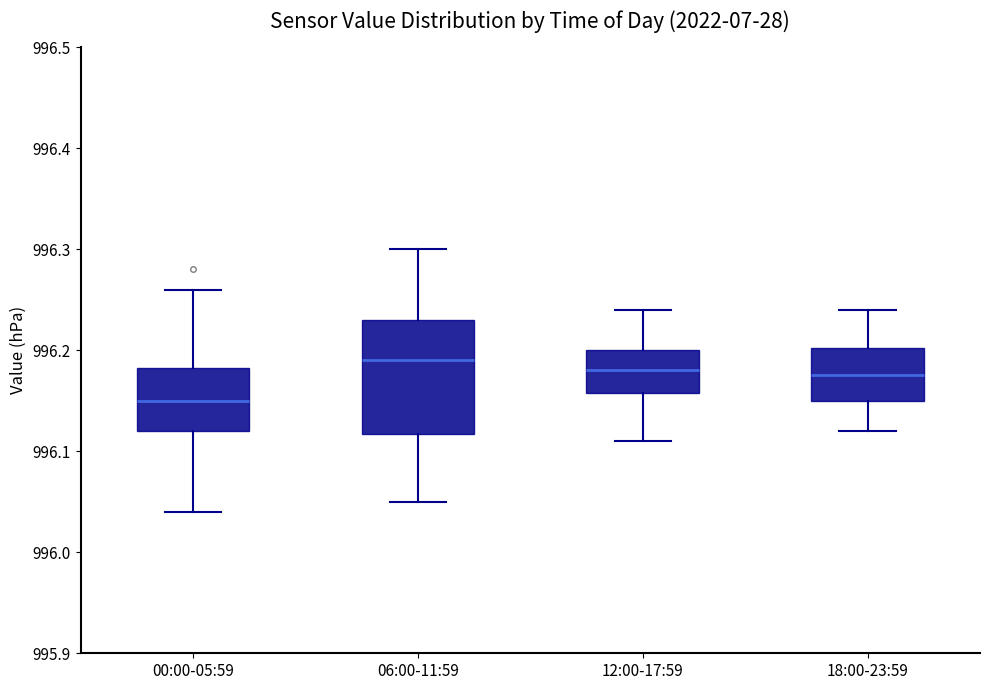

Which box is the tallest, from its lower edge to its upper edge?

06:00-11:59